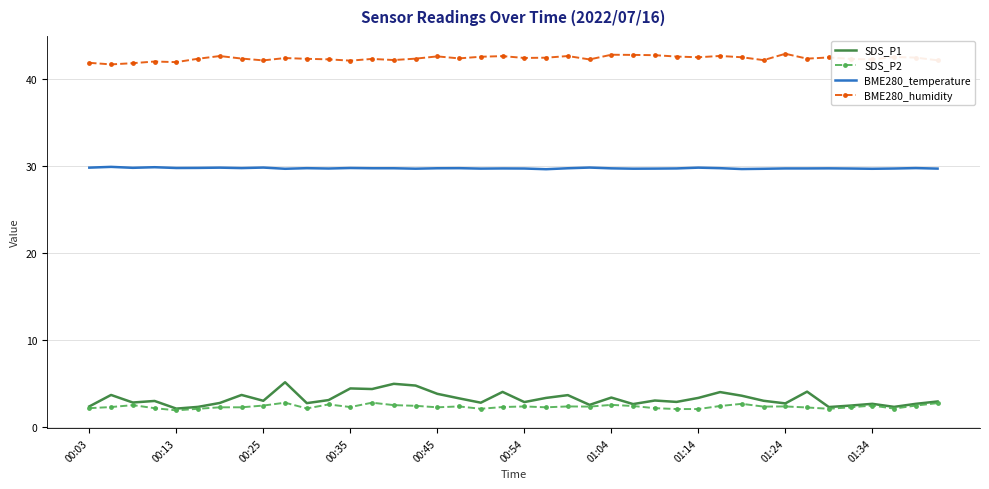

Which series has the largest range (max minus min)?

SDS_P1